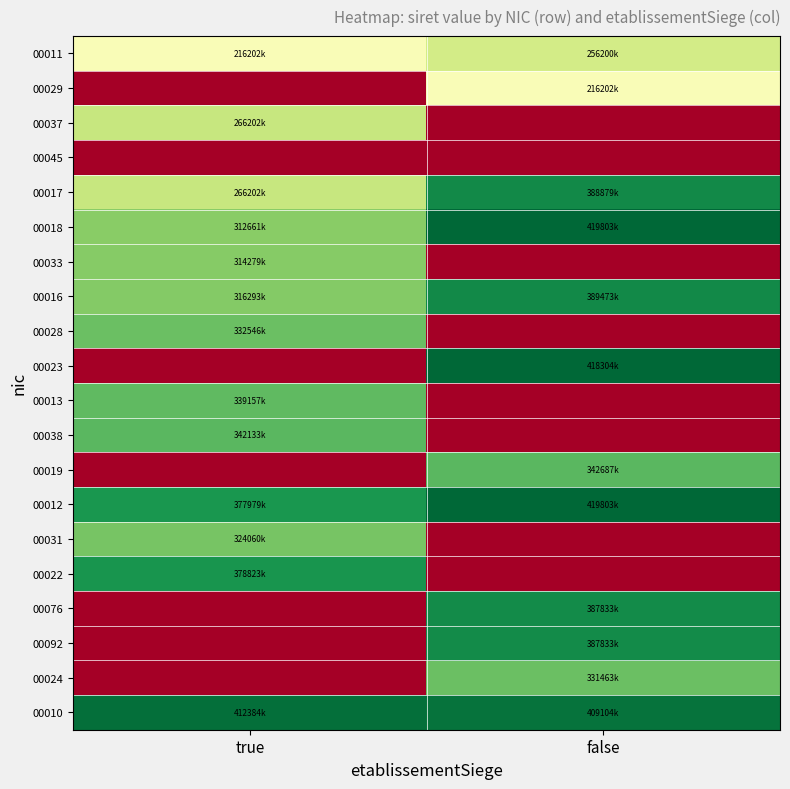

Rank the series by their maximum value, from lowest to highest.

00045, 00029, 00011, 00037, 00033, 00031, 00024, 00028, 00013, 00038, 00019, 00022, 00076, 00092, 00017, 00016, 00010, 00023, 00018, 00012